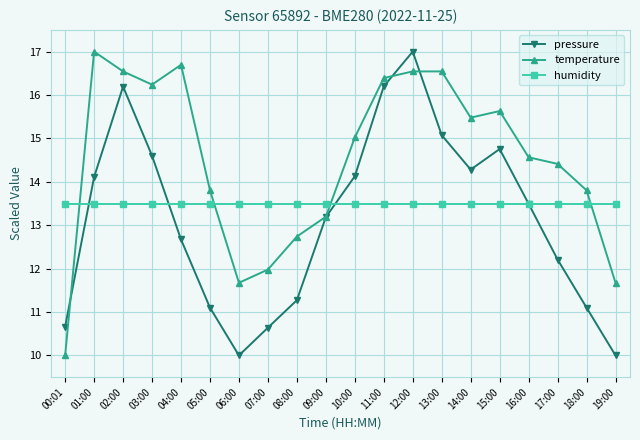

What is the minimum value for humidity?

13.5